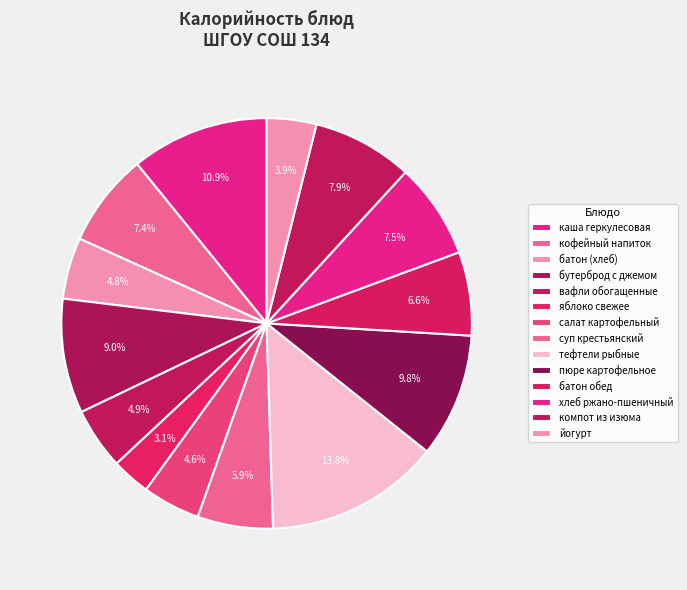

Count the number of slices in the pie.

14